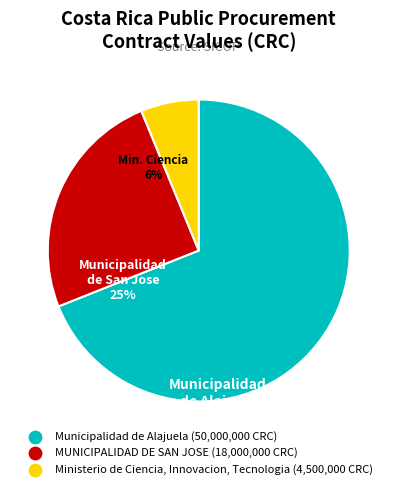

Rank the categories by value from highest to lowest.

Municipalidad de Alajuela, MUNICIPALIDAD DE SAN JOSE, Ministerio de Ciencia, Innovacion, Tecnologia